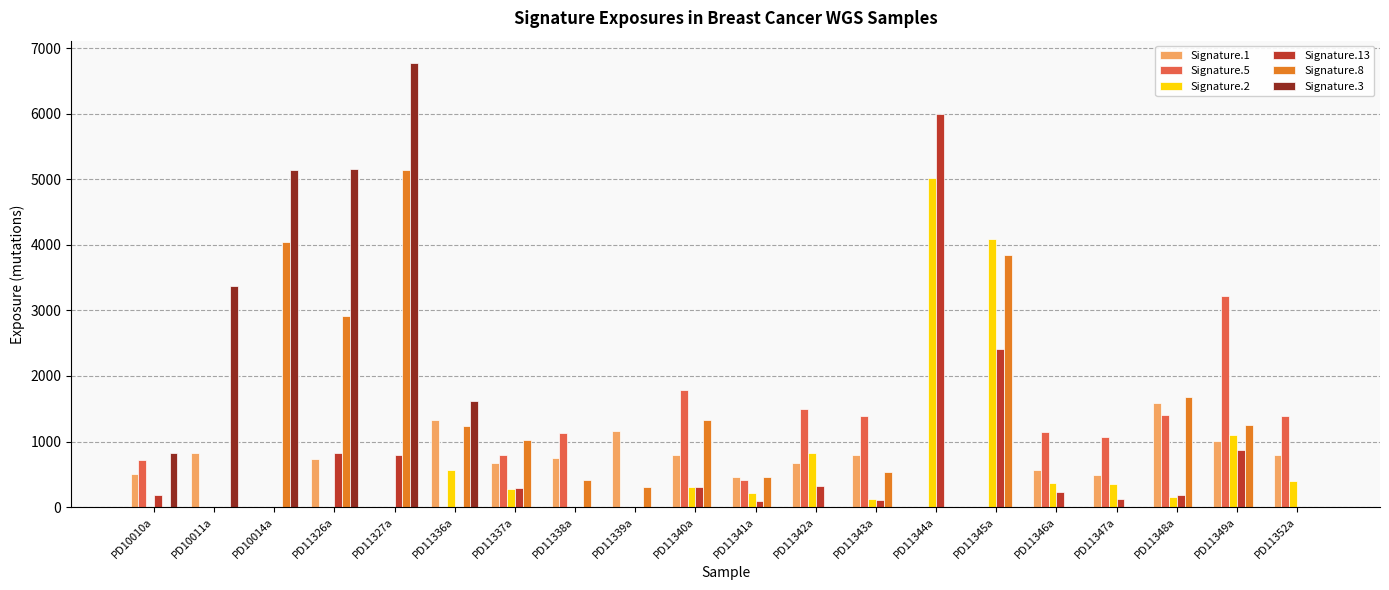

What is the sum of the Signature.5 values at PD11345a and PD11342a?

1500